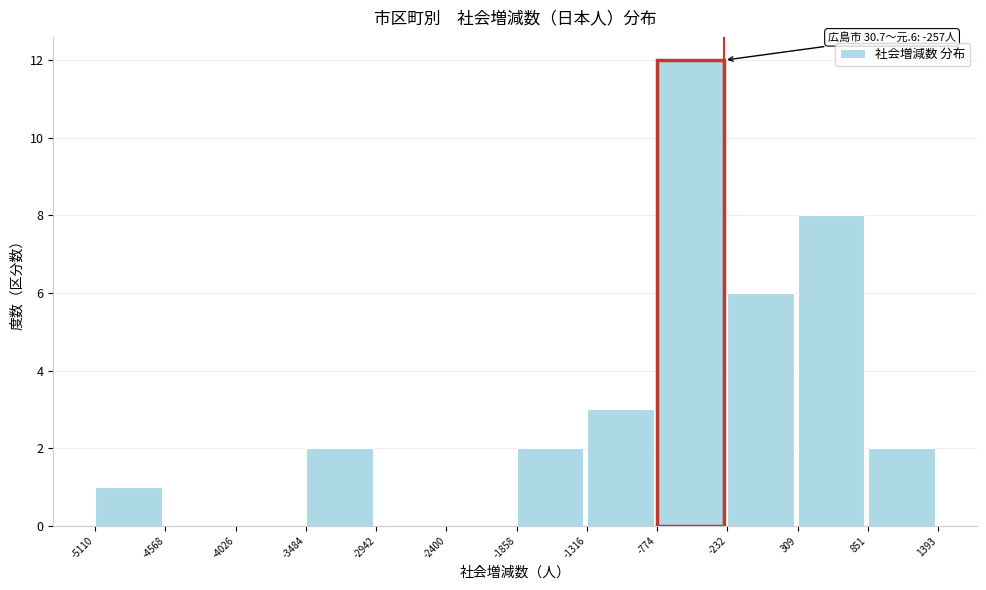

Over which range of the x-axis is the bar tallest?

-774 to -232